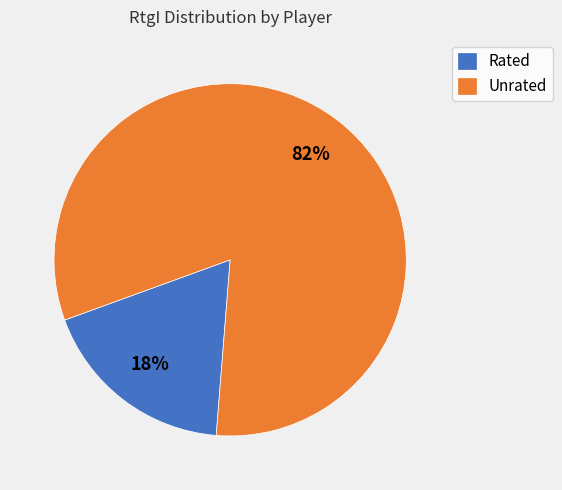

How many segments does this pie chart have?

2